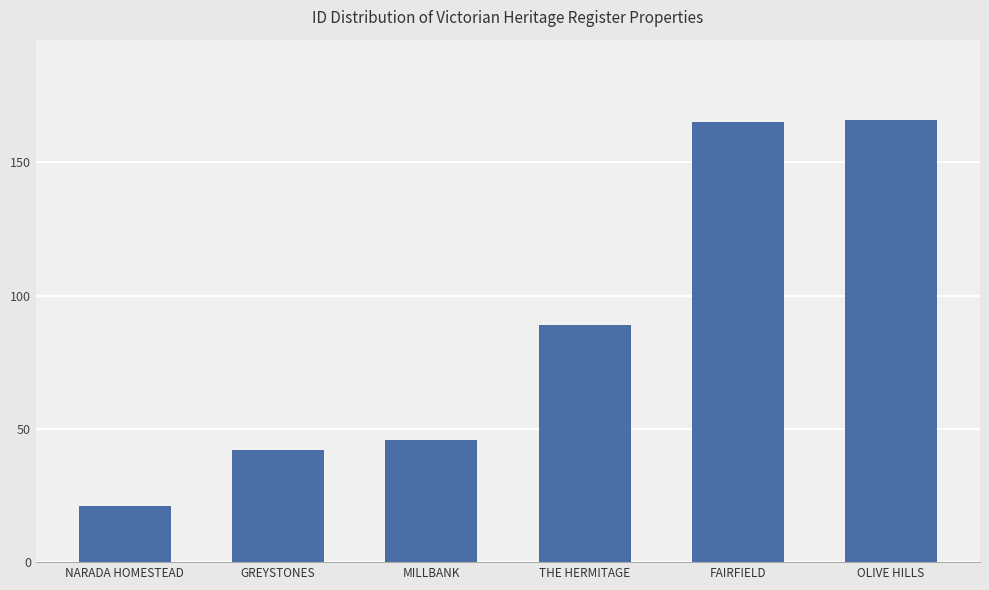

What is the label of the 1st bar from the left?

NARADA HOMESTEAD